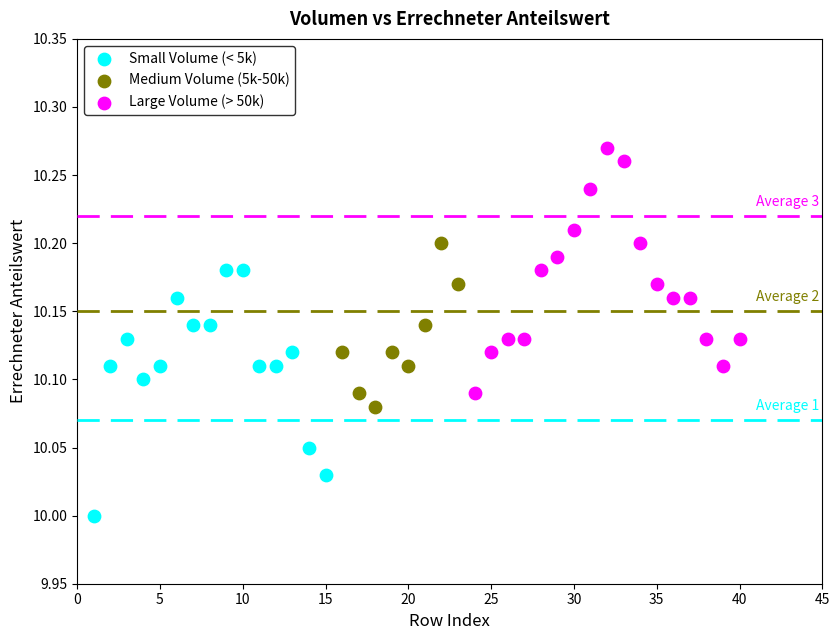

Which series contains the lowest Y value?

Small Volume (< 5k)